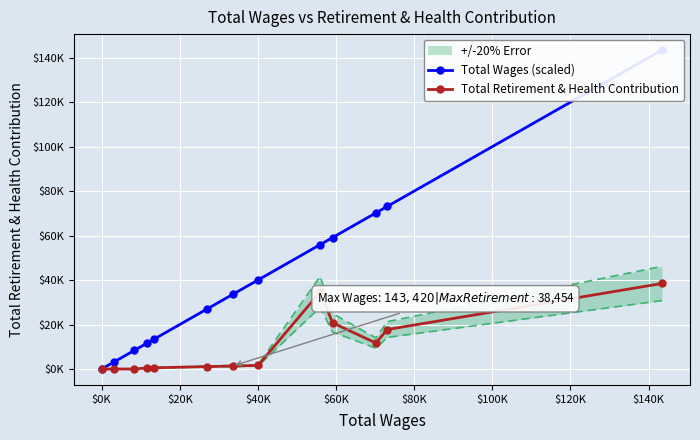

Rank the series at $80K from lowest to highest value.

Total Retirement & Health Contribution, Total Wages (scaled)